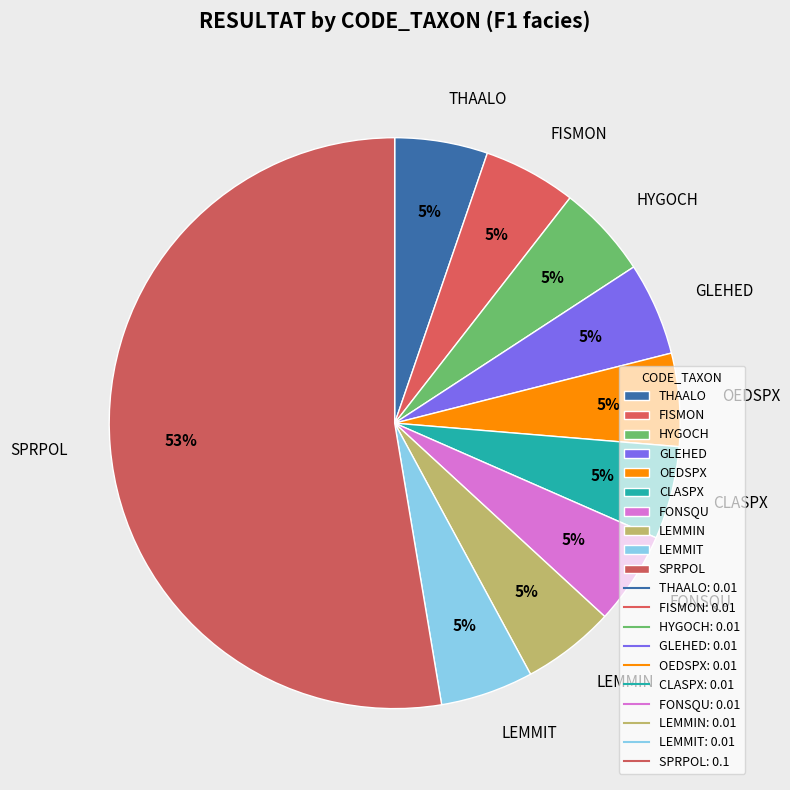

Count the number of slices in the pie.

10